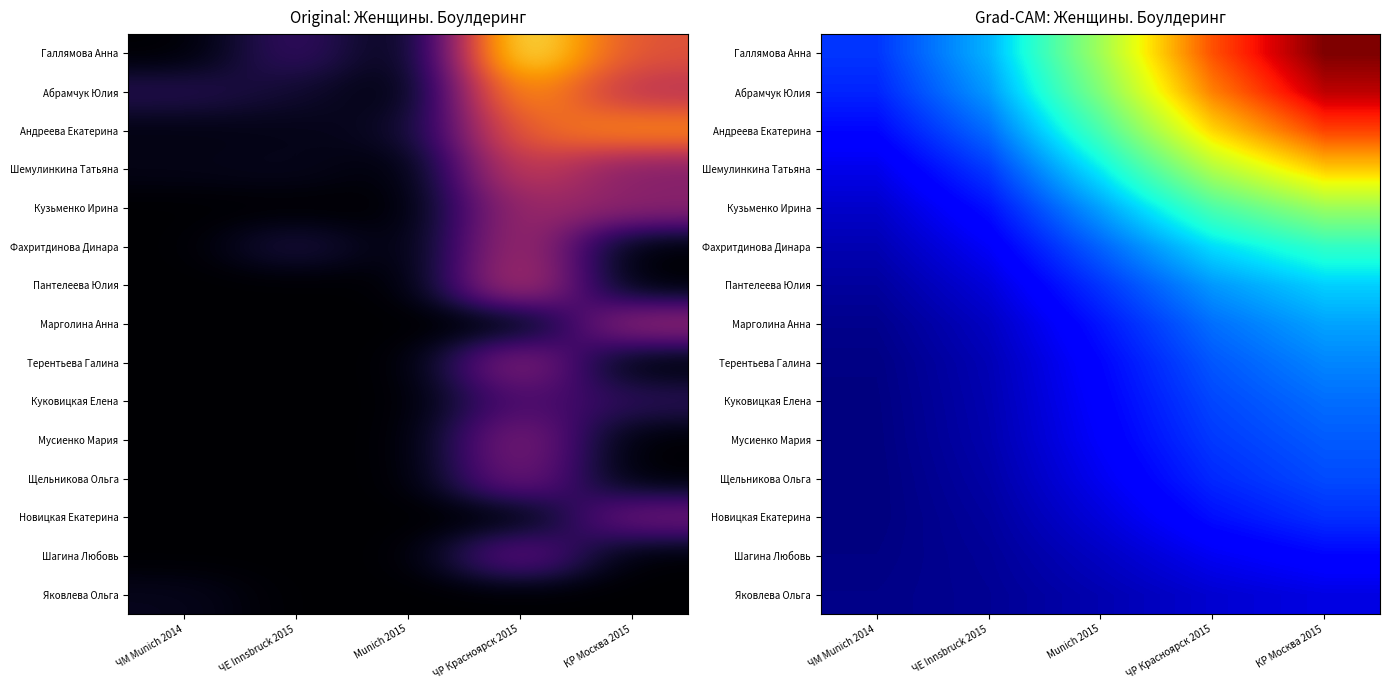

At ЧМ Munich 2014, list the series in order from largest to smallest.

Галлямова Анна, Абрамчук Юлия, Андреева Екатерина, Шемулинкина Татьяна, Кузьменко Ирина, Фахритдинова Динара, Пантелеева Юлия, Марголина Анна, Яковлева Ольга, Терентьева Галина, Шагина Любовь, Куковицкая Елена, Мусиенко Мария, Новицкая Екатерина, Щельникова Ольга